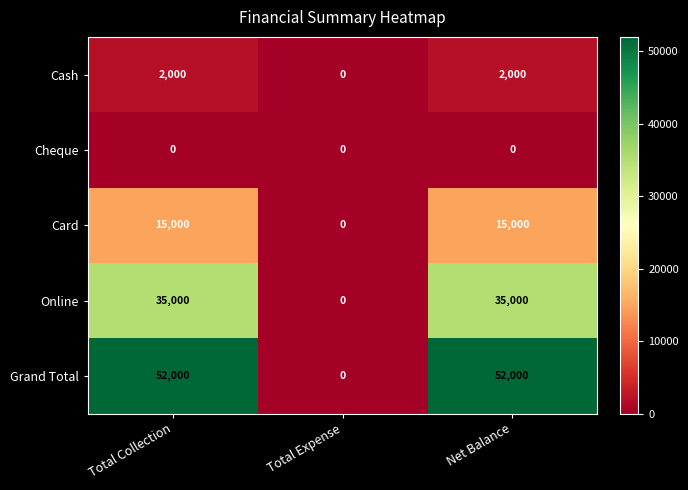

The Cheque series shows 0 at Net Balance. True or false?

True